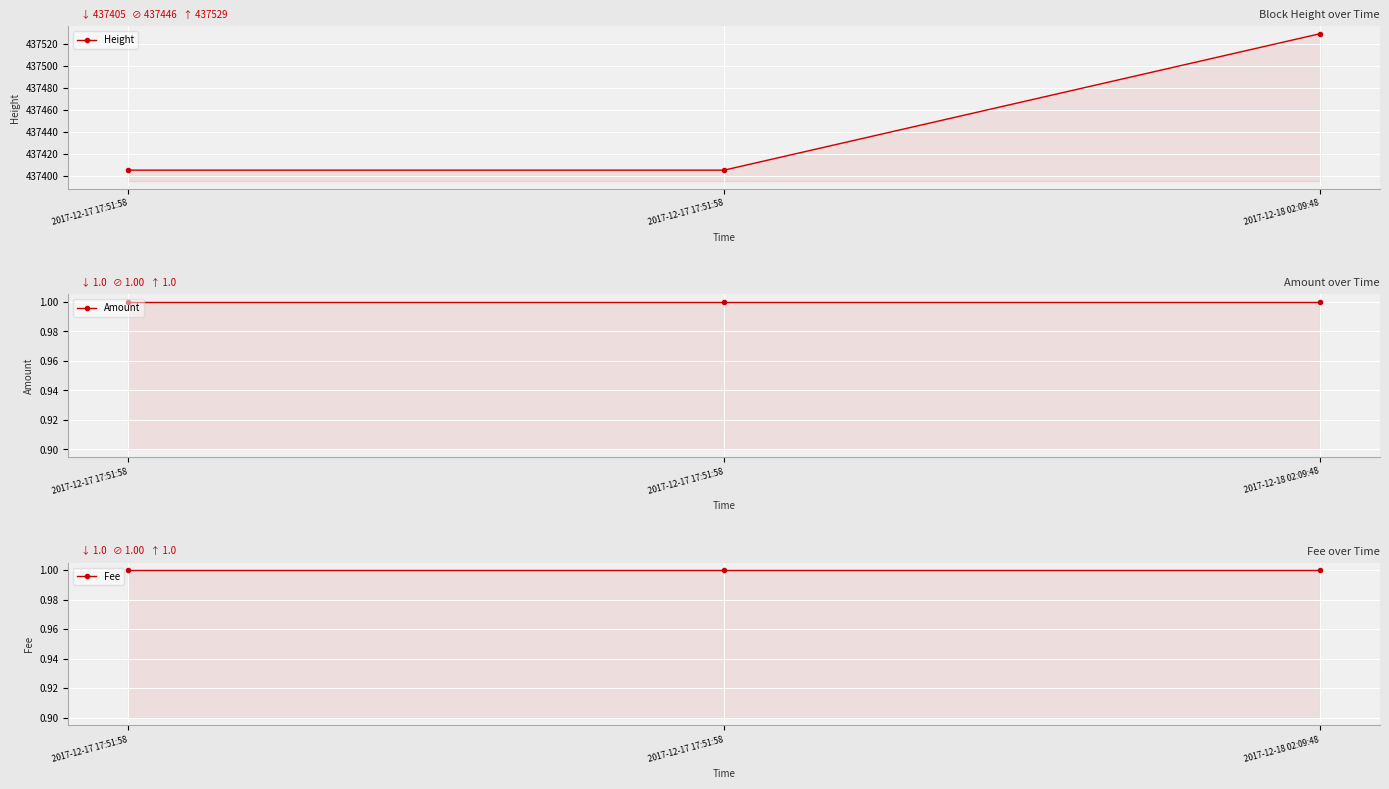

Where is Amount nearest to the value 1?

2017-12-17 17:51:58